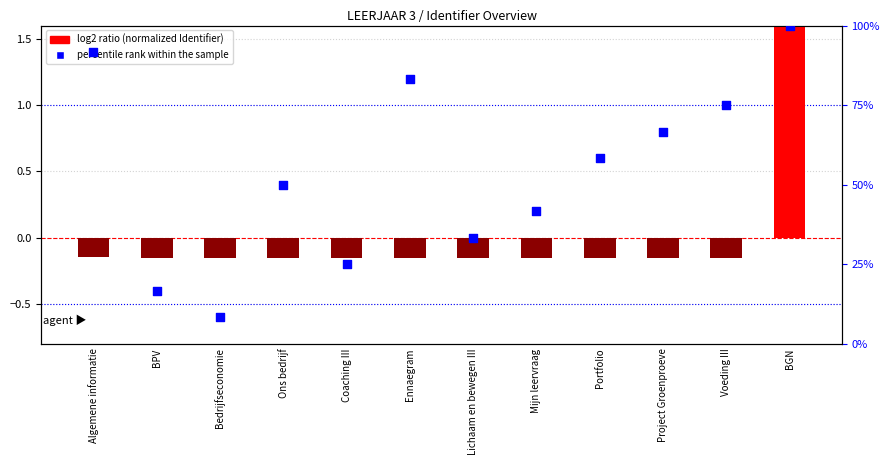

At which category is the sum across all series the highest?

BGN